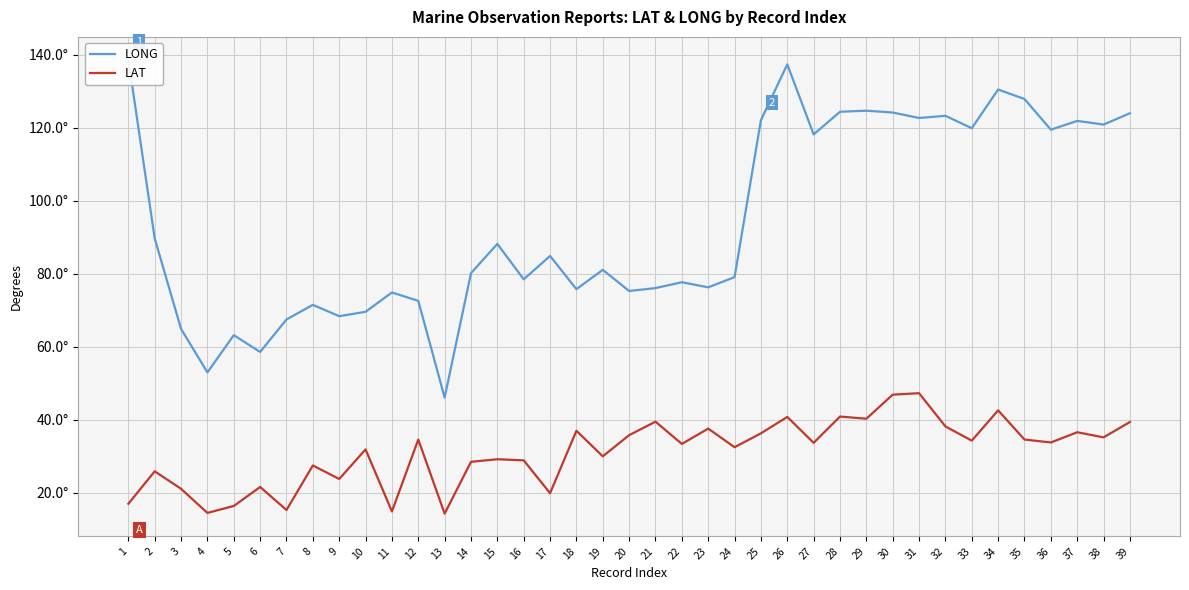

Which series has the largest total across all categories?

LONG